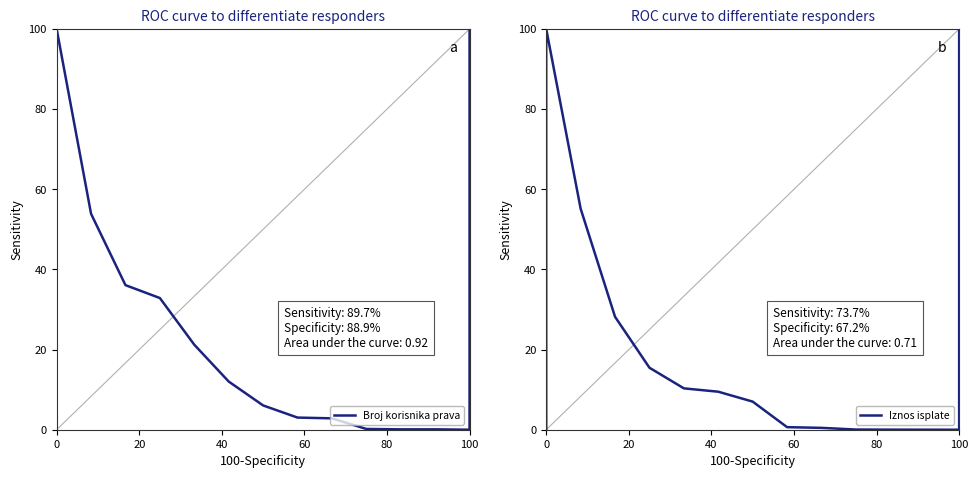

Reading right to left, what are all the values shown in this chart?

Broj korisnika prava: 100.0	0.0	0.1	0.1	0.2	2.8	3.0	6.1	12.0	21.2	32.9	36.1	53.9	100.0	0.0
Iznos isplate: 100.0	0.0	0.0	0.0	0.0	0.5	0.6	7.0	9.5	10.3	15.5	28.2	55.2	100.0	0.0